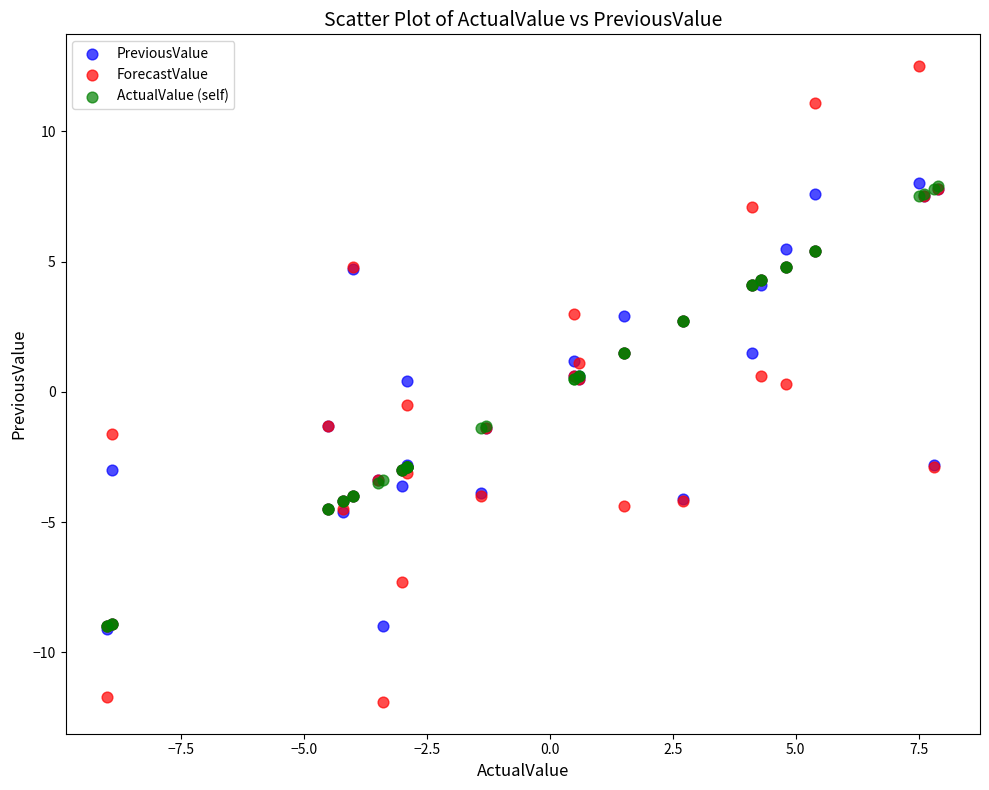

Which series reaches the minimum Y coordinate?

ForecastValue